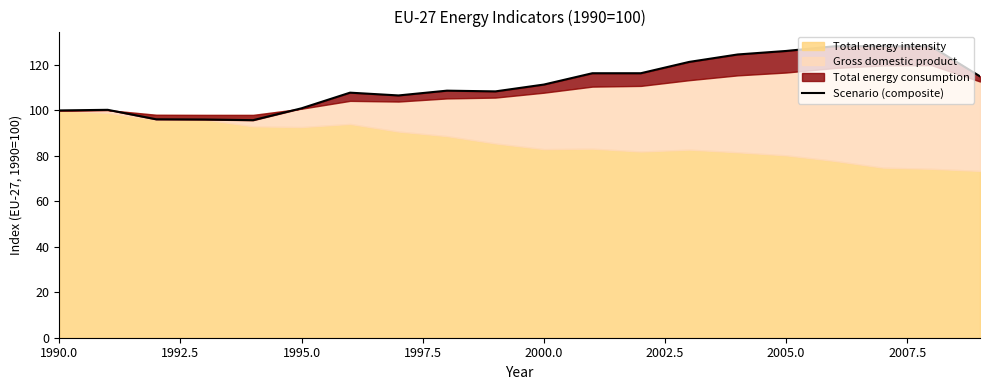

The chart shows a value of 41.8 at 16. True or false?

False